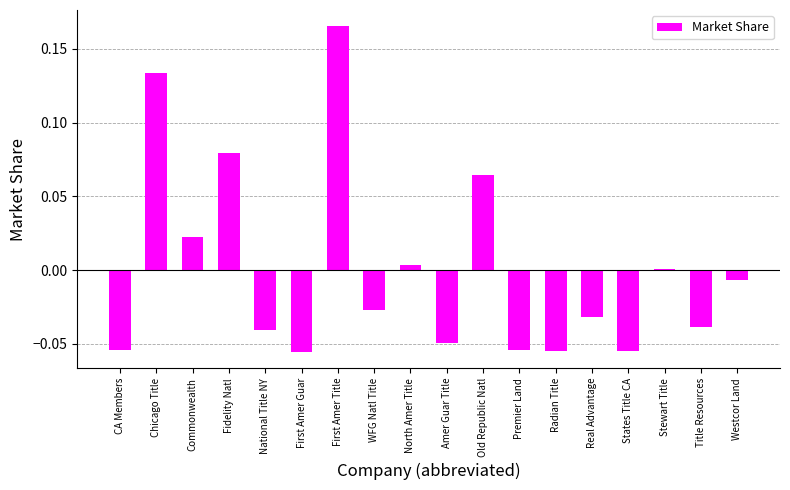

At which category does the chart reach its peak across all series?

First Amer Title